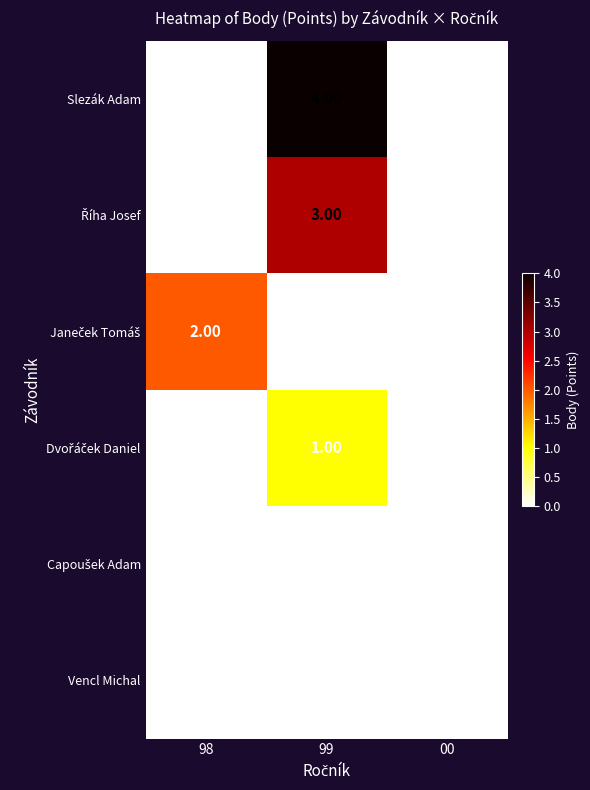

Which series has the largest total across all categories?

Slezák Adam